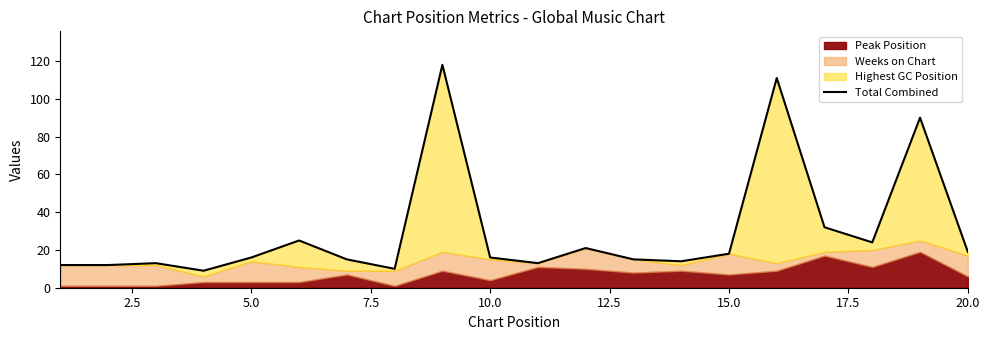

Reading left to right, extract all data points from this chart.

12	12	13	9	16	25	15	10	118	16	13	21	15	14	18	111	32	24	90	19